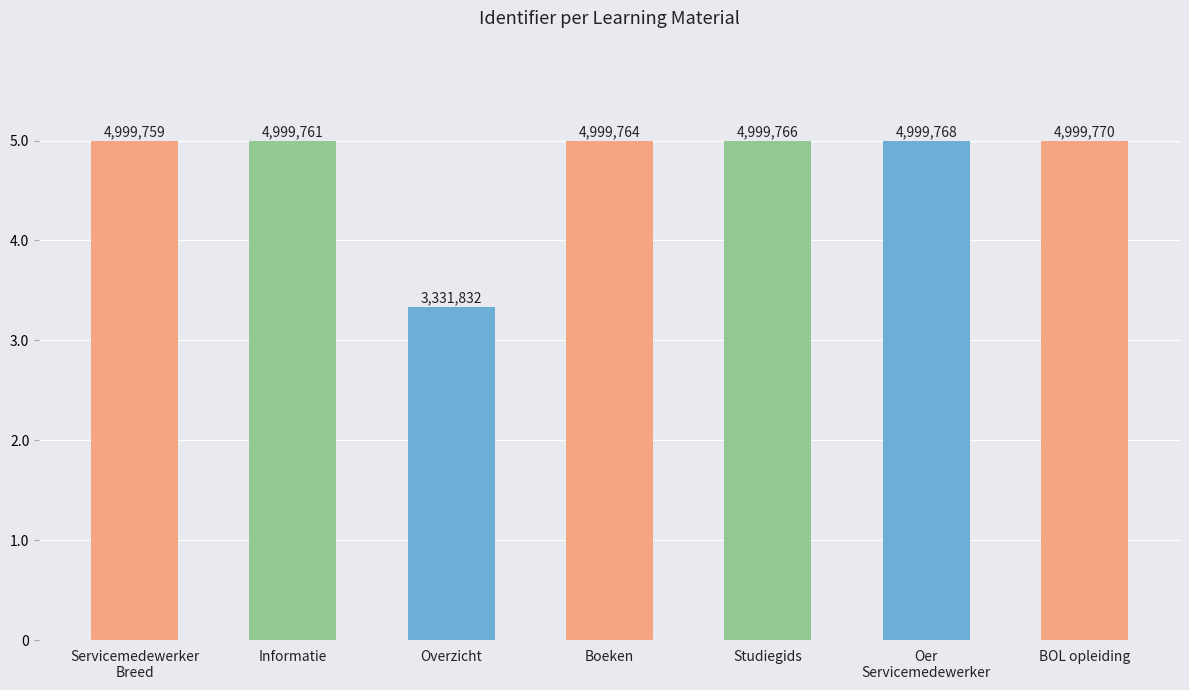

What is the label of the 1st bar from the right?

BOL opleiding